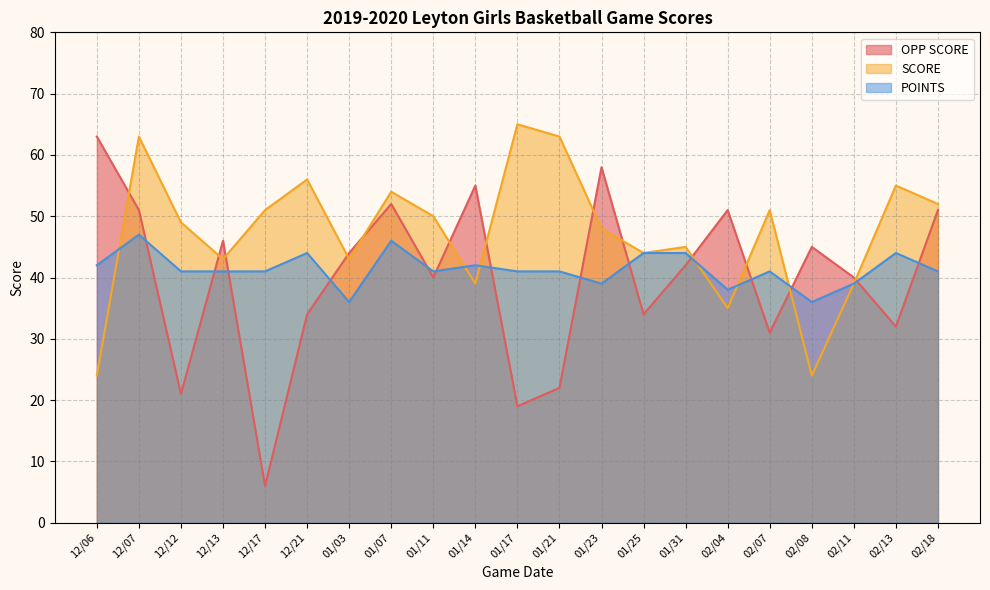

What is the difference between the second highest and minimum values in the SCORE series?

39